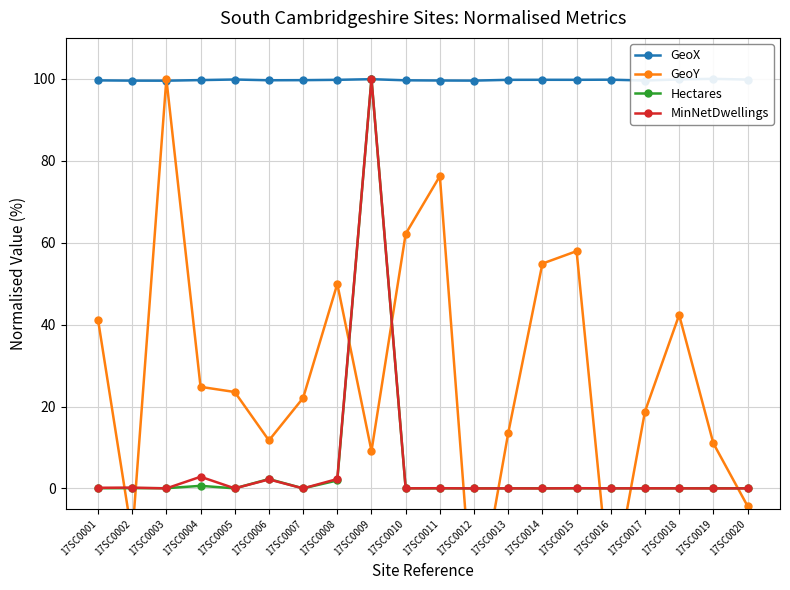

What is the total value across all series at 17SC0016?

73.0